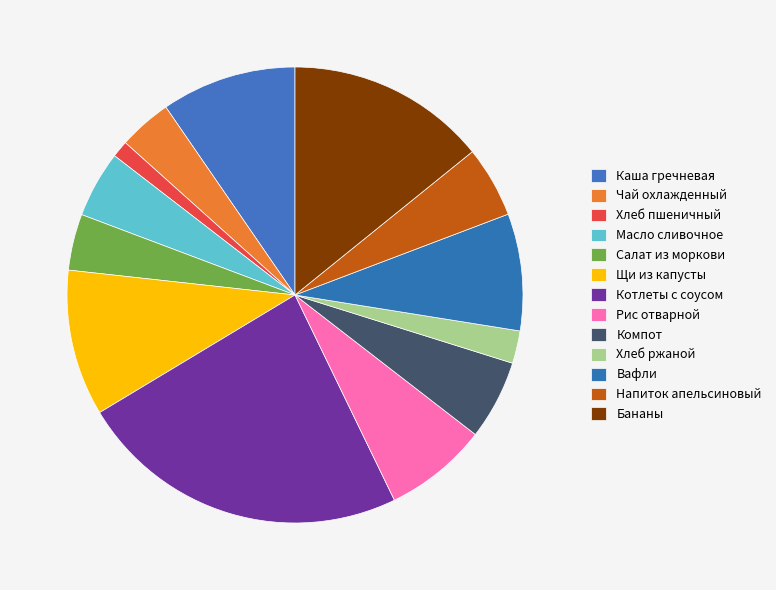

To the nearest percent, what percentage of the pie is Хлеб ржаной?

2%